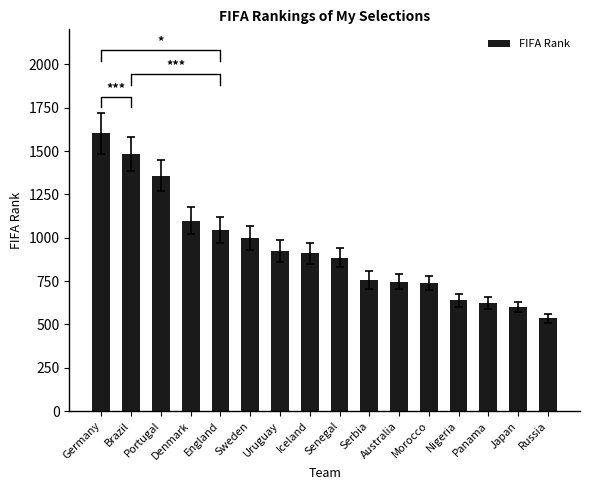

Reading right to left, transcribe all the data shown in this chart.

Russia=534	Japan=600	Panama=621	Nigeria=640	Morocco=738	Australia=747	Serbia=756	Senegal=884	Iceland=910	Uruguay=924	Sweden=998	England=1047	Denmark=1099	Portugal=1358	Brazil=1483	Germany=1602